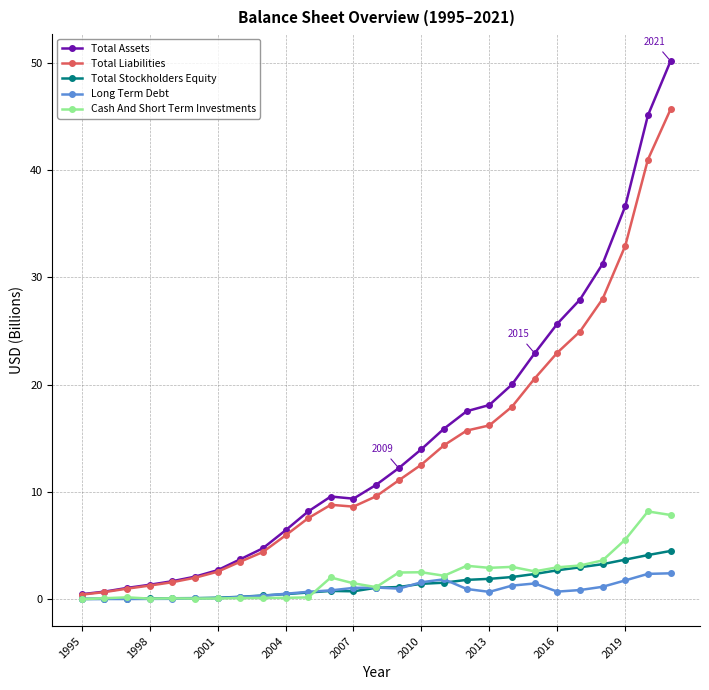

What is the value of the Total Stockholders Equity point at the 23rd from the left?

3.0